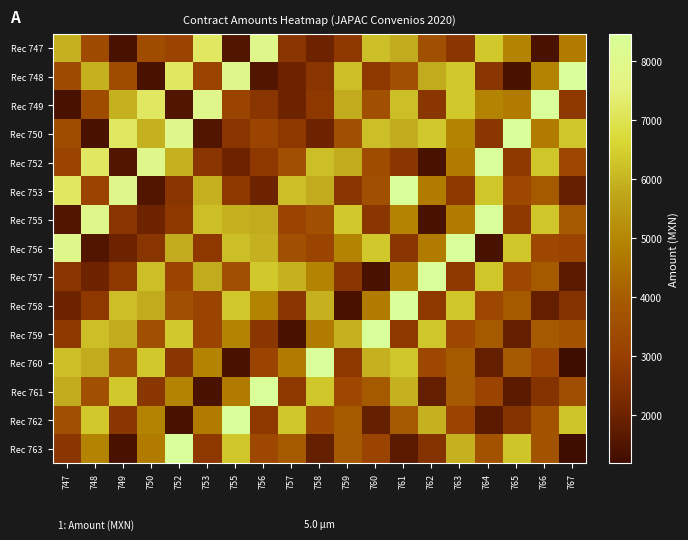

List the series in order of their peak value, lowest first.

Rec 747, Rec 748, Rec 749, Rec 750, Rec 752, Rec 753, Rec 755, Rec 756, Rec 757, Rec 758, Rec 759, Rec 760, Rec 761, Rec 762, Rec 763